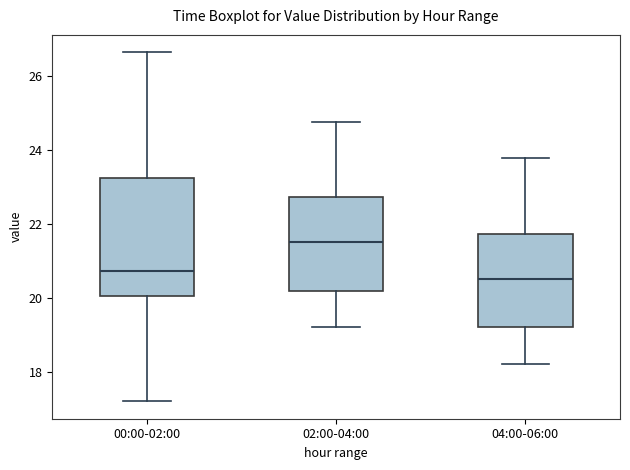

Reading left to right, transcribe this box plot: for each box, give where its median line is, the range the box spans, and where its two whiskers end, as read against the y-axis. The values are not printed on the chart, so give them approximately, as read against the axis.

00:00-02:00: median 20.8, box 20.0 to 23.2, whiskers 17.2 to 26.6
02:00-04:00: median 21.6, box 20.2 to 22.8, whiskers 19.2 to 24.8
04:00-06:00: median 20.6, box 19.2 to 21.8, whiskers 18.2 to 23.8